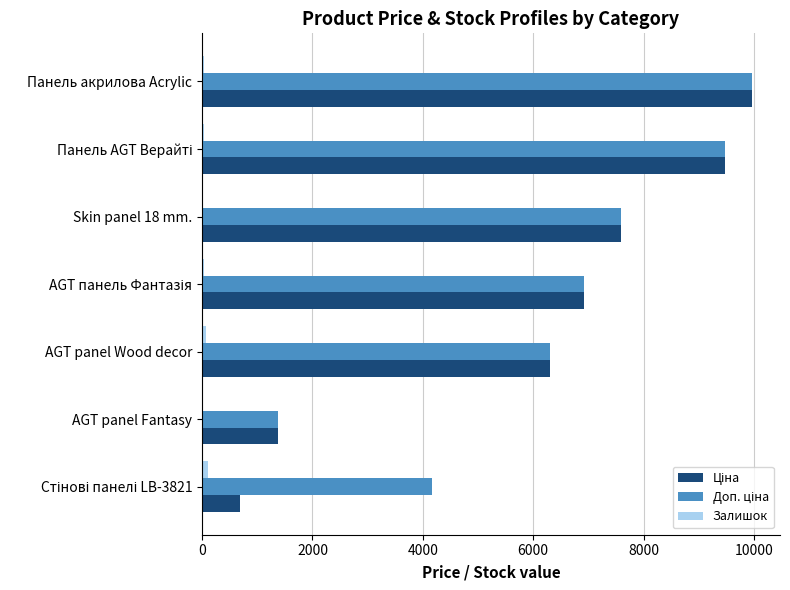

What is the greatest value displayed?

9975.0